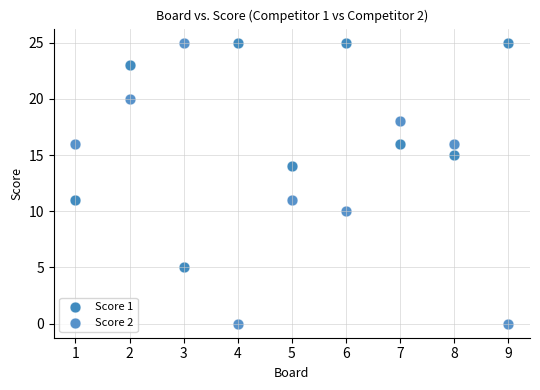

What are all the series names shown in the legend?

Score 1, Score 2